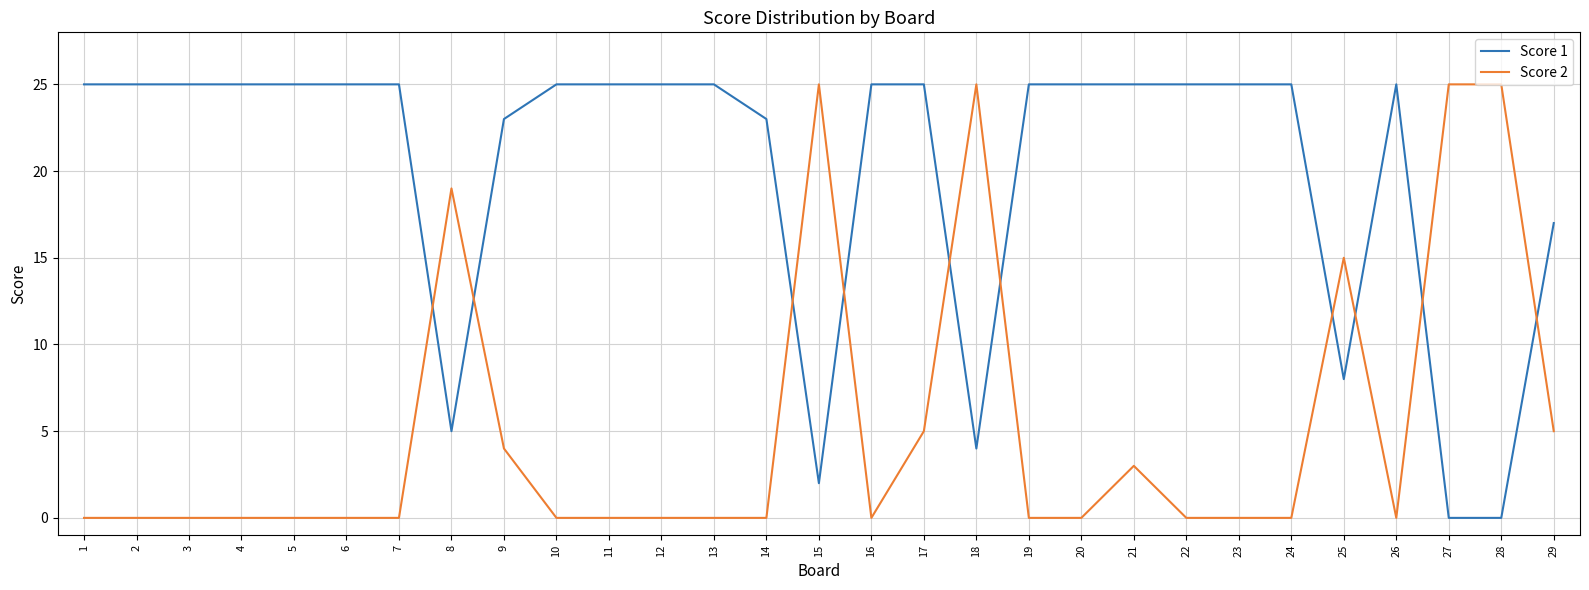

Which series changed the most between 7 and 18?

Score 2